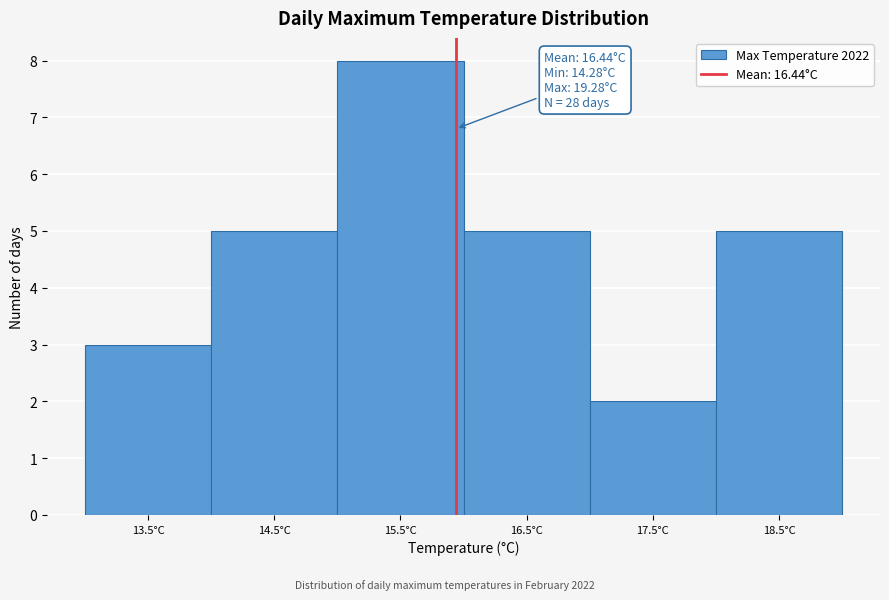

Reading right to left, transcribe all the data shown in this chart.

18.5°C=5	17.5°C=2	16.5°C=5	15.5°C=8	14.5°C=5	13.5°C=3